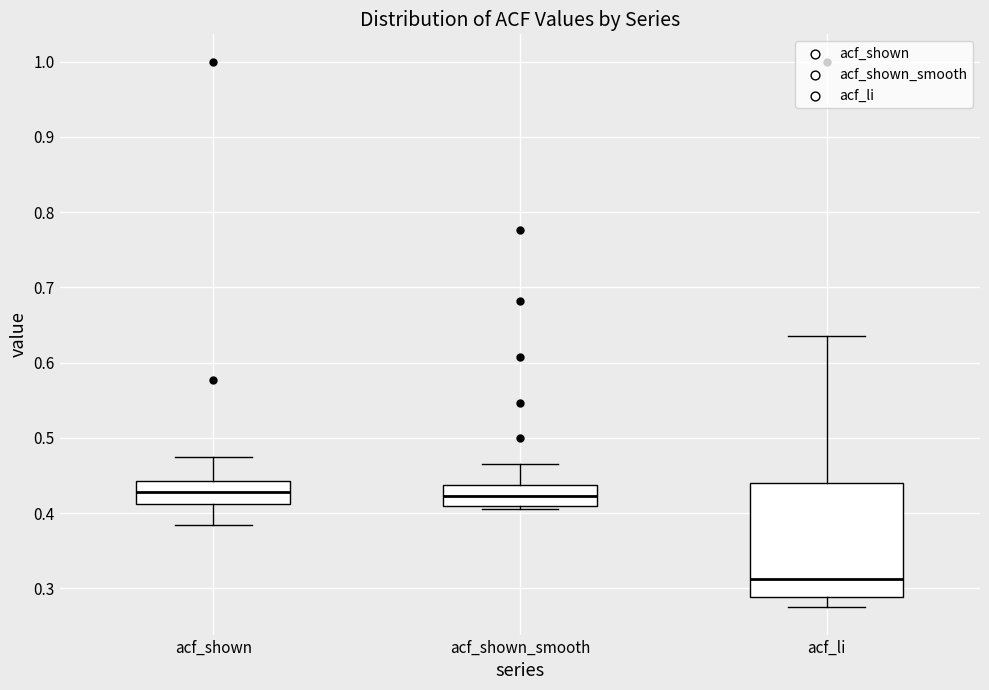

Reading left to right, transcribe this box plot: for each box, give where its median line is, the range the box spans, and where its two whiskers end, as read against the y-axis. The values are not printed on the chart, so give them approximately, as read against the axis.

acf_shown: median 0.43, box 0.41 to 0.44, whiskers 0.38 to 0.48
acf_shown_smooth: median 0.42, box 0.41 to 0.44, whiskers 0.41 (just below the box's lower edge) to 0.47
acf_li: median 0.31, box 0.29 to 0.44, whiskers 0.28 to 0.64